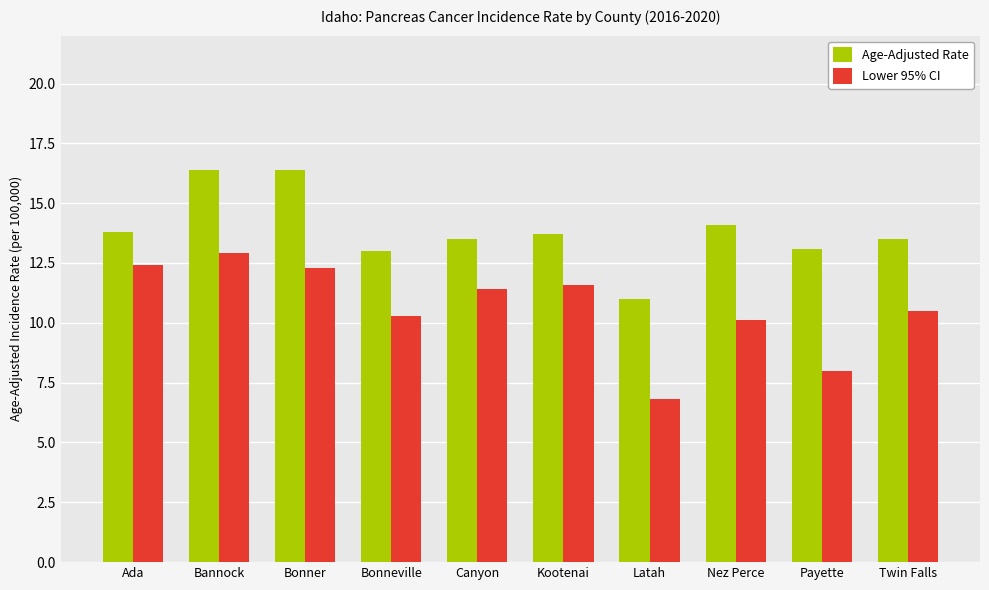

At which category is the sum across all series the highest?

Bannock